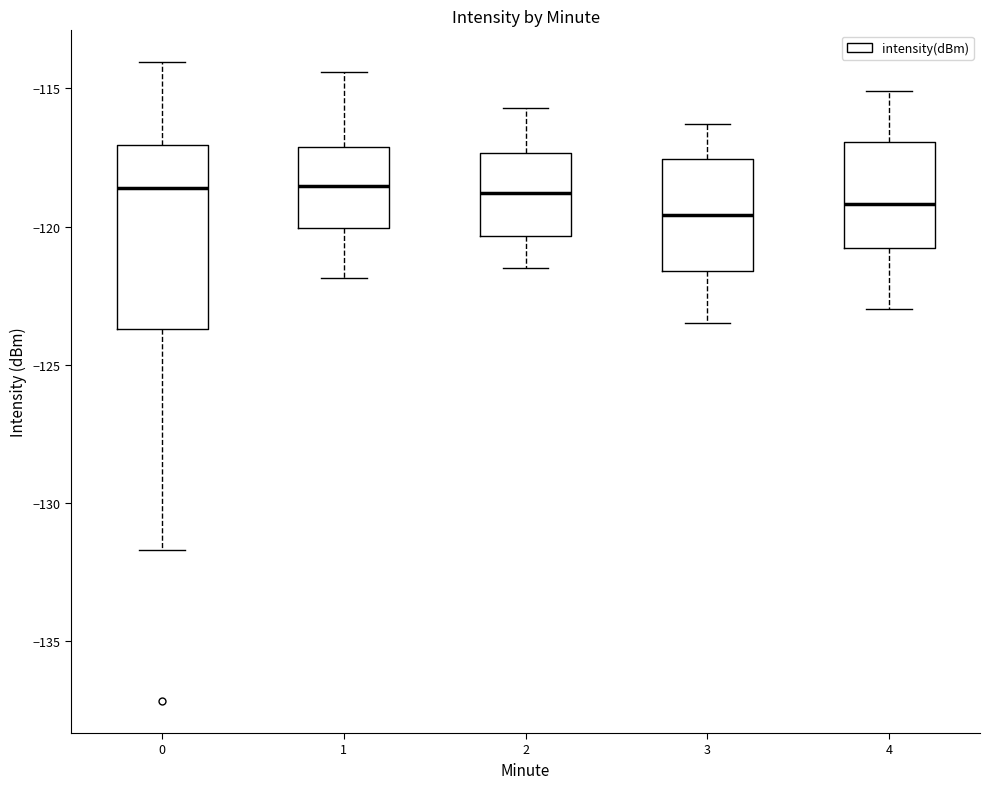

Where does the lower whisker of the box at x = 2 end on the y-axis? The values are not printed on the chart, so give them approximately, as read against the axis.

-121.5